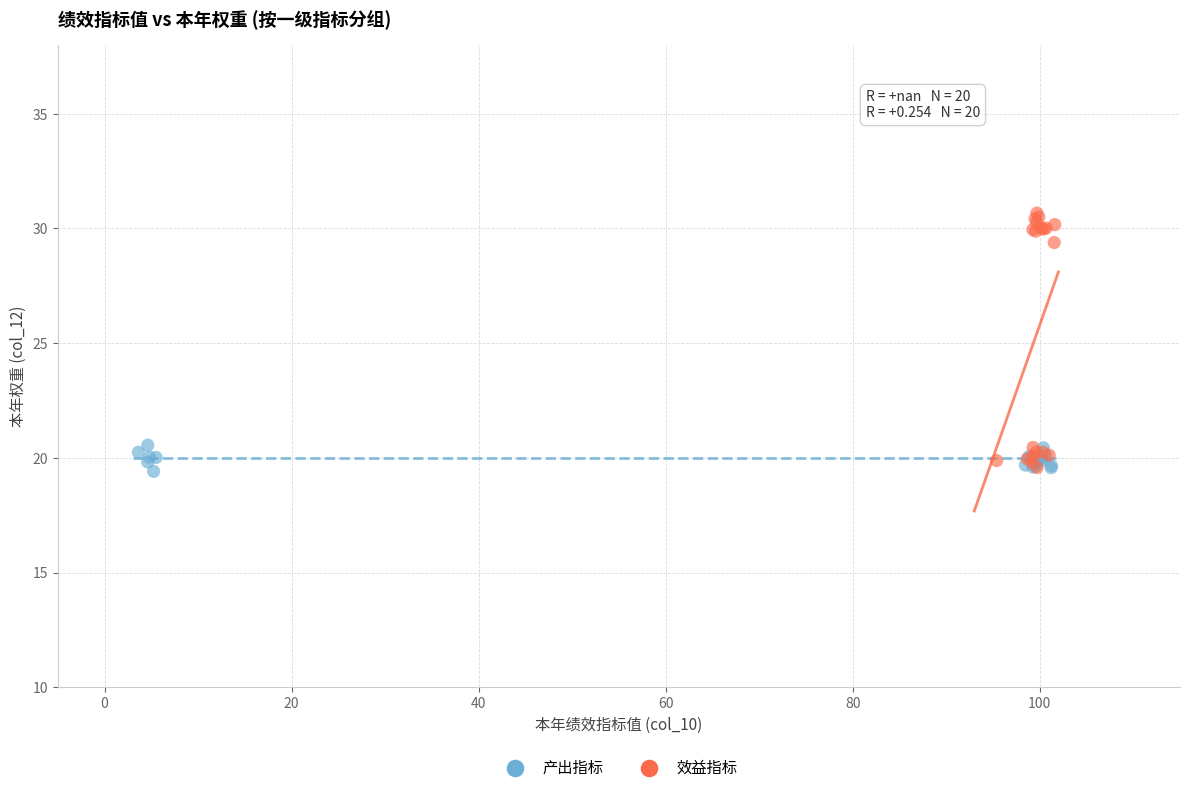

Which series contains the highest Y value?

效益指标